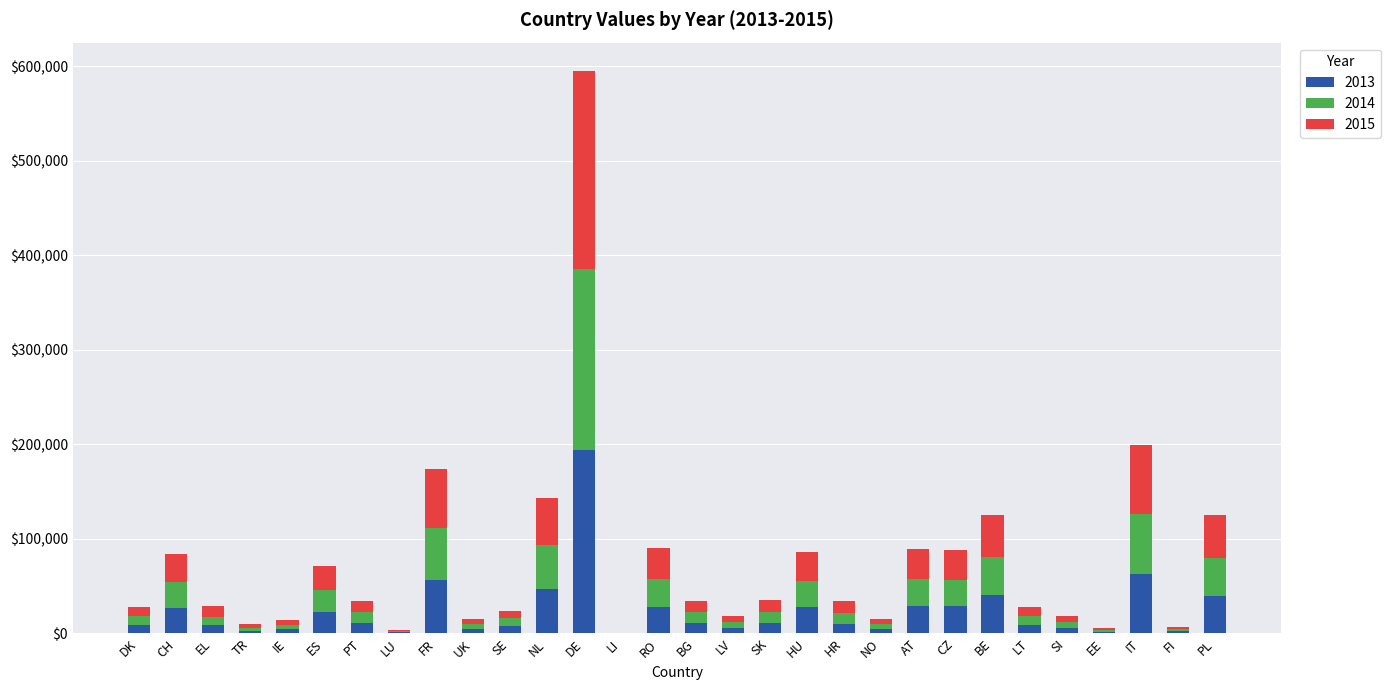

The value of 2013 at CZ is 28562. True or false?

True